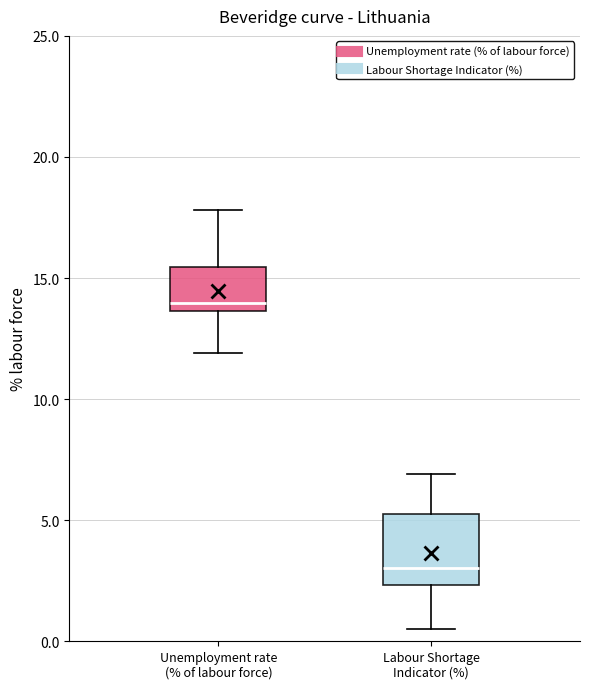

Which box is the tallest, from its lower edge to its upper edge?

Labour Shortage Indicator (%)